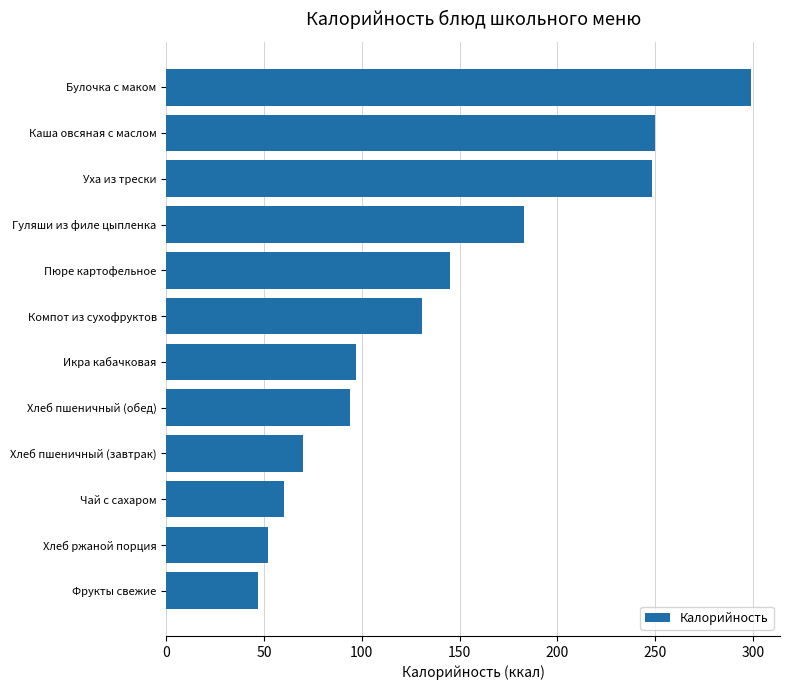

Which category has the lowest value across all series?

Фрукты свежие